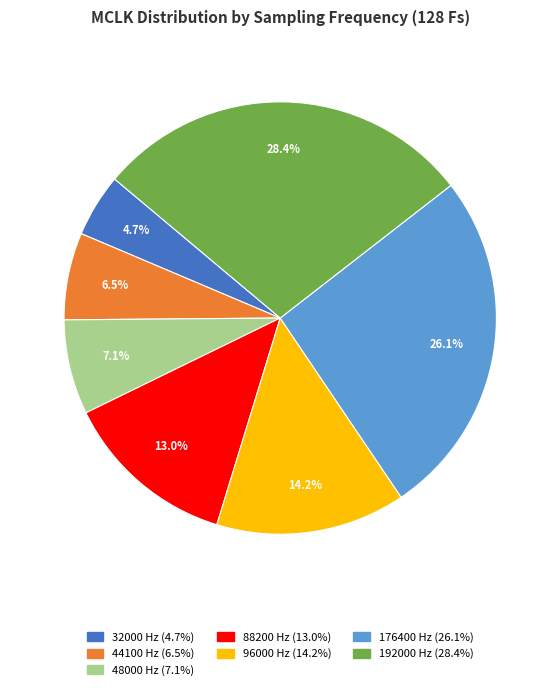

Approximately how many times larger is the value at 192000 Hz compared to 44100 Hz?

4.4